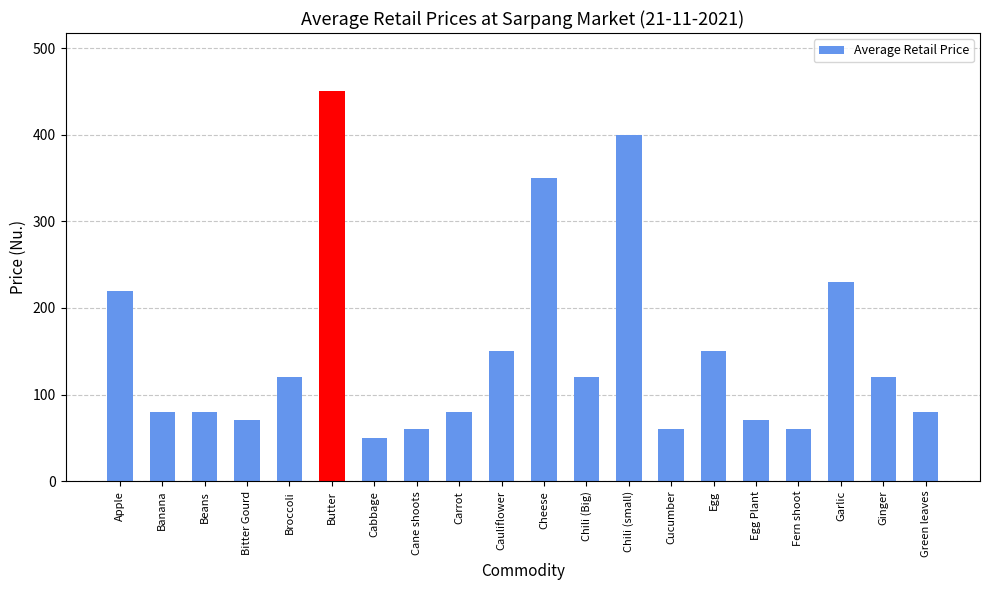

What is the difference between the maximum and minimum values?

400